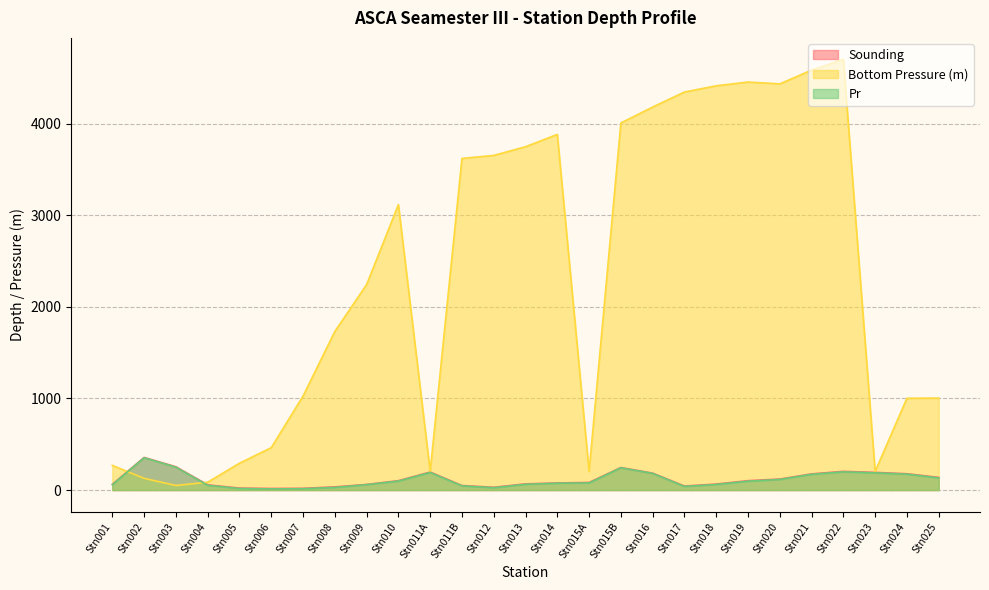

What is the sum of all Bottom Pressure (m) values?

62041.0